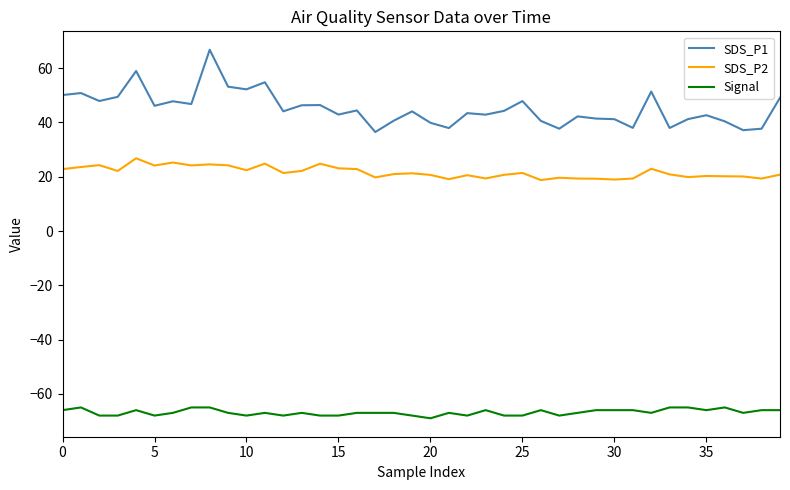

What is the difference between the maximum and minimum values in the SDS_P1 series?

30.3